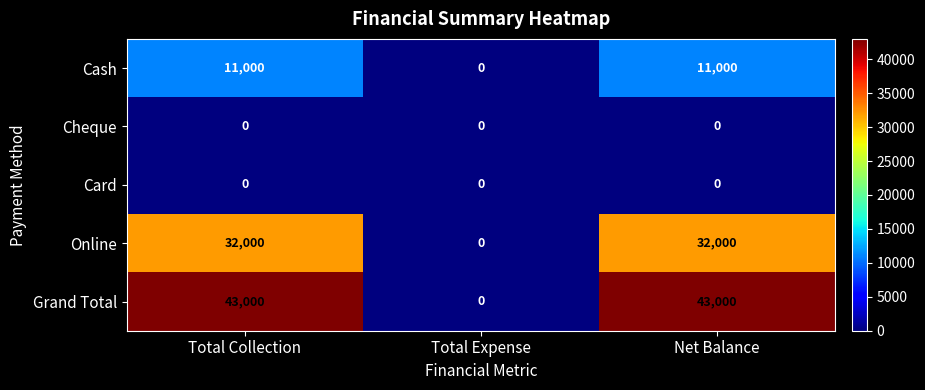

Which category has the lowest value in the Online series?

Total Expense